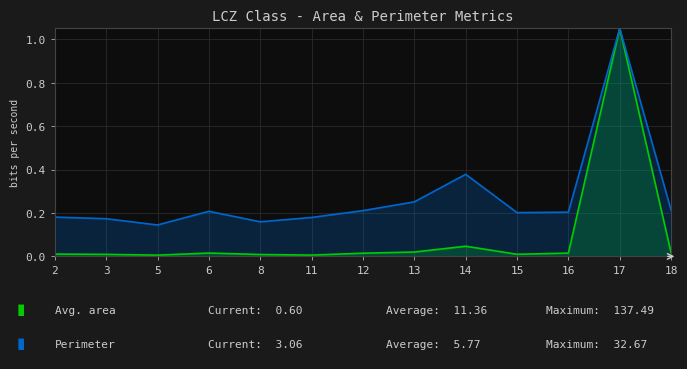

What is the total value across all series at 5?

0.2